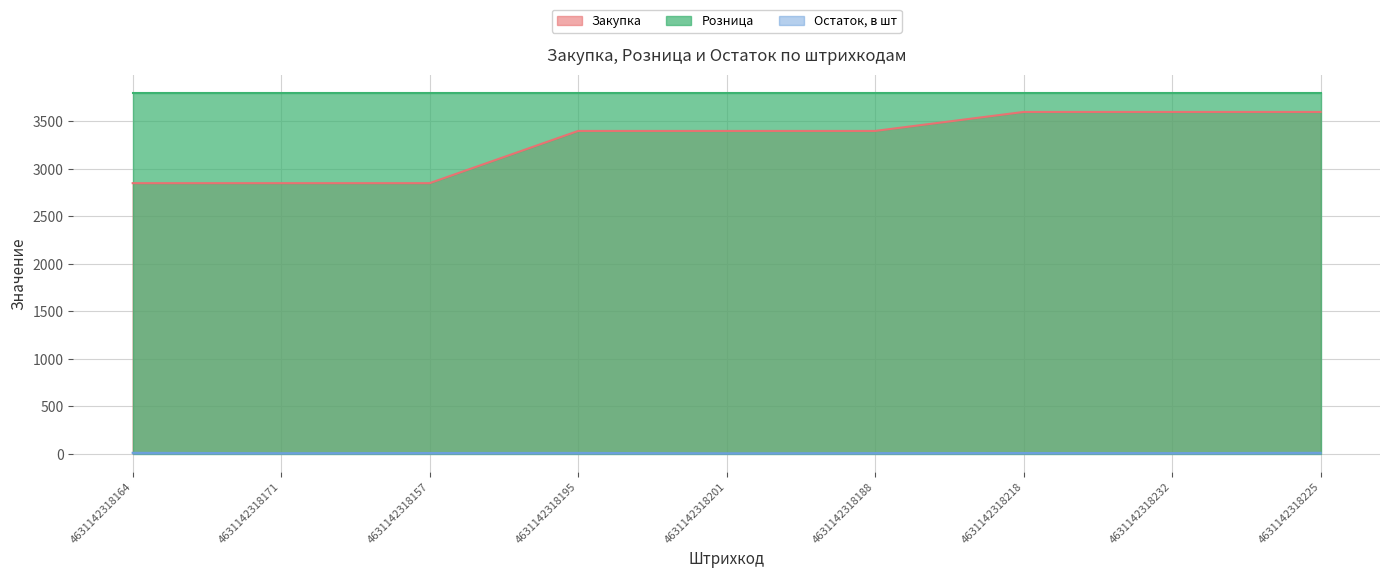

Does the chart have visible grid lines?

Yes